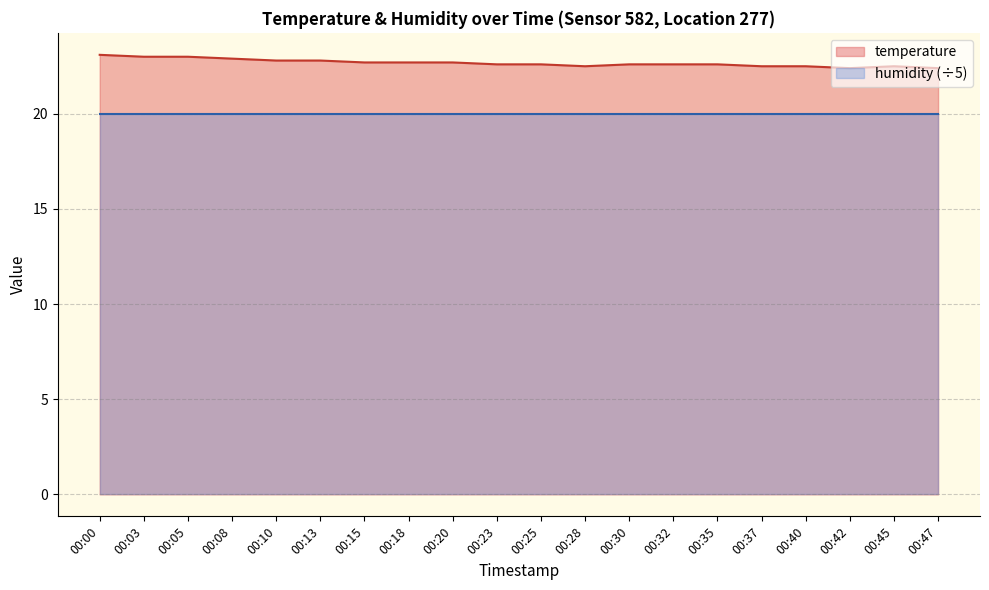

At which label is the value closest to 22?

00:42